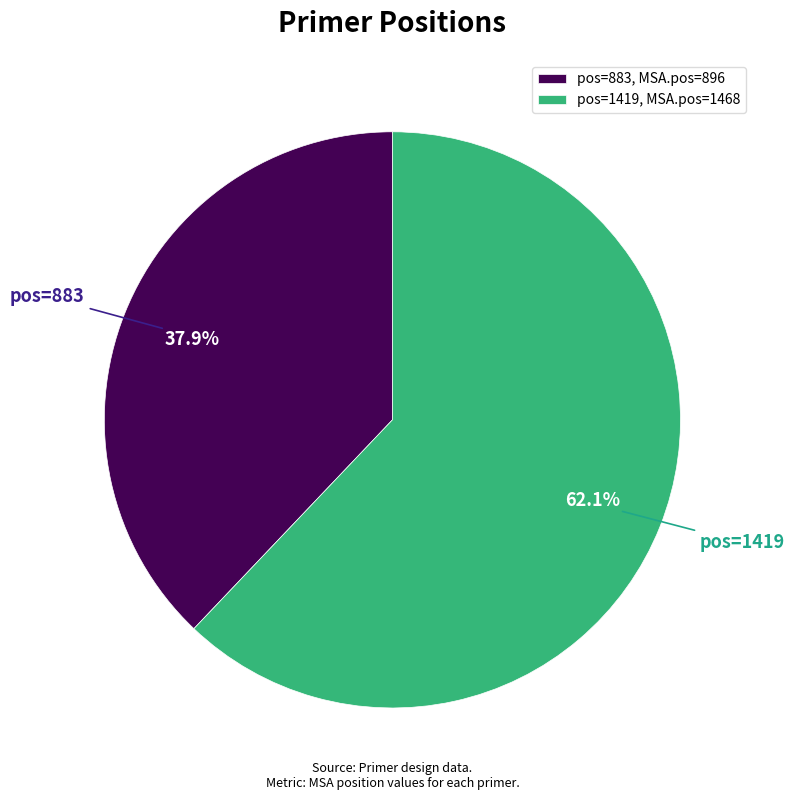

Do pos=1419, MSA.pos=1468 and pos=883, MSA.pos=896 together represent more than half of the pie?

Yes